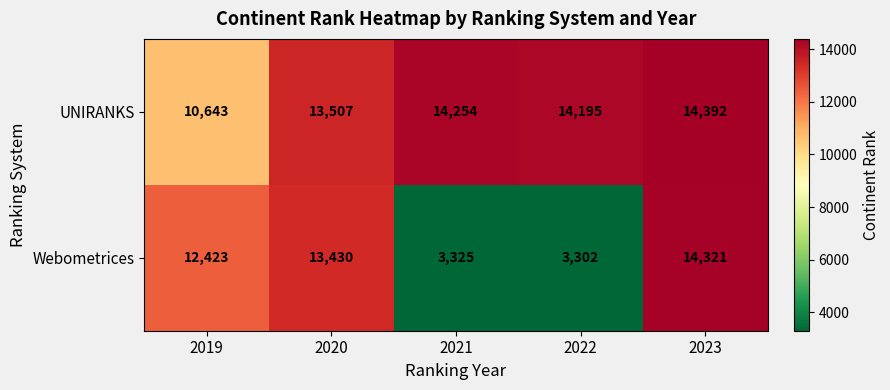

What is the average value of the Webometrices series?

9360